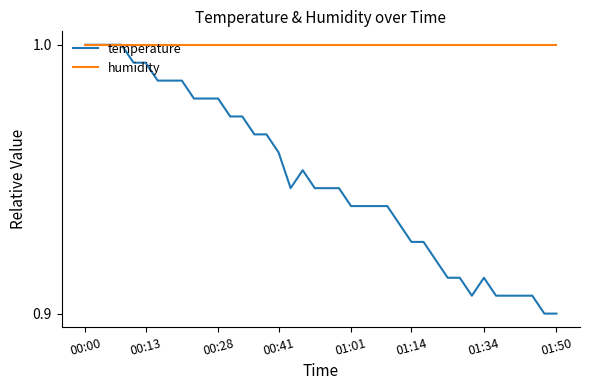

Which series has the largest total across all categories?

humidity